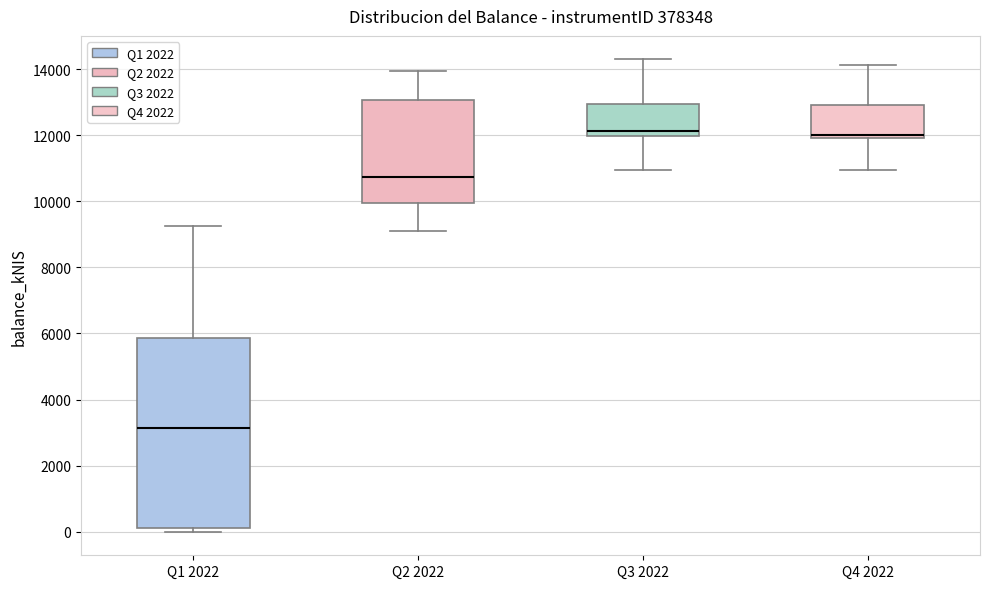

Where is the upper edge of the box for Q2 2022 on the y-axis? The values are not printed on the chart, so give them approximately, as read against the axis.

13000